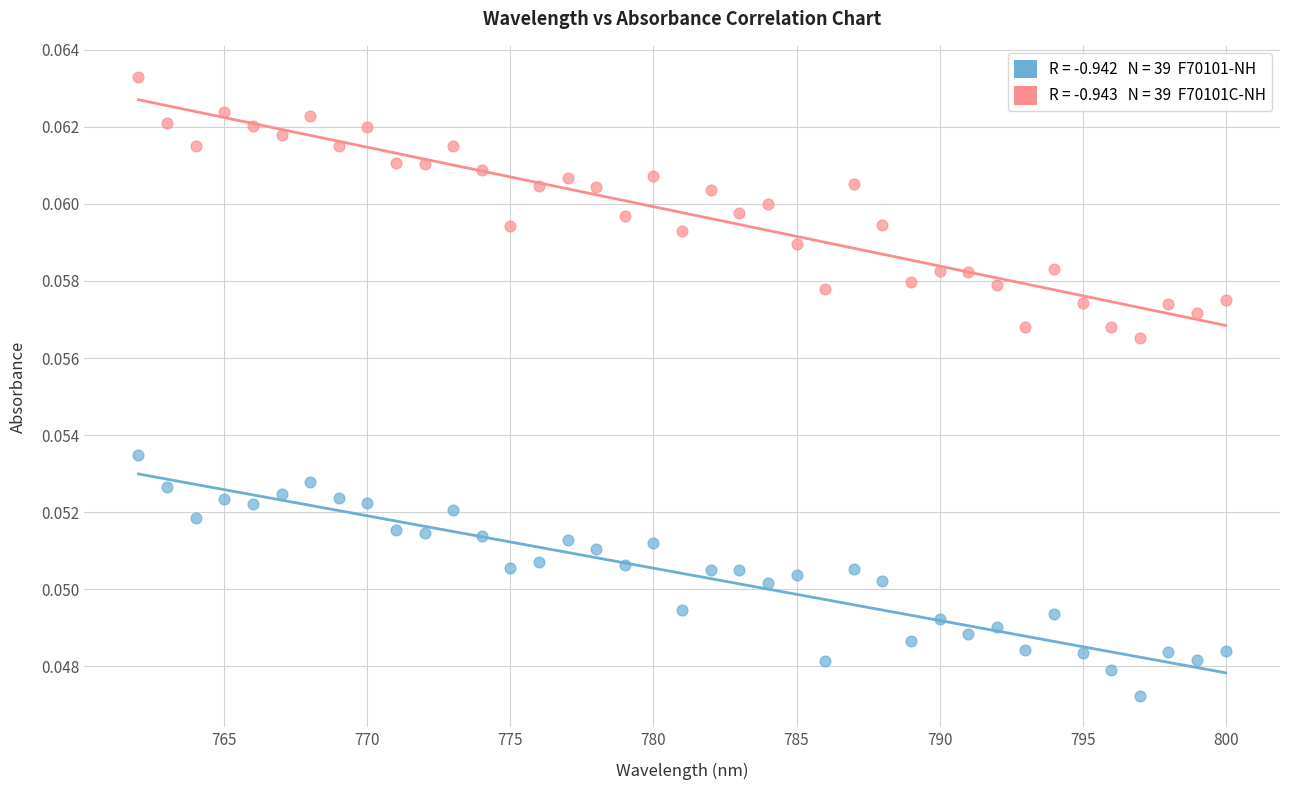

Across all data points, what is the range of X values (max minus min)?

38.0